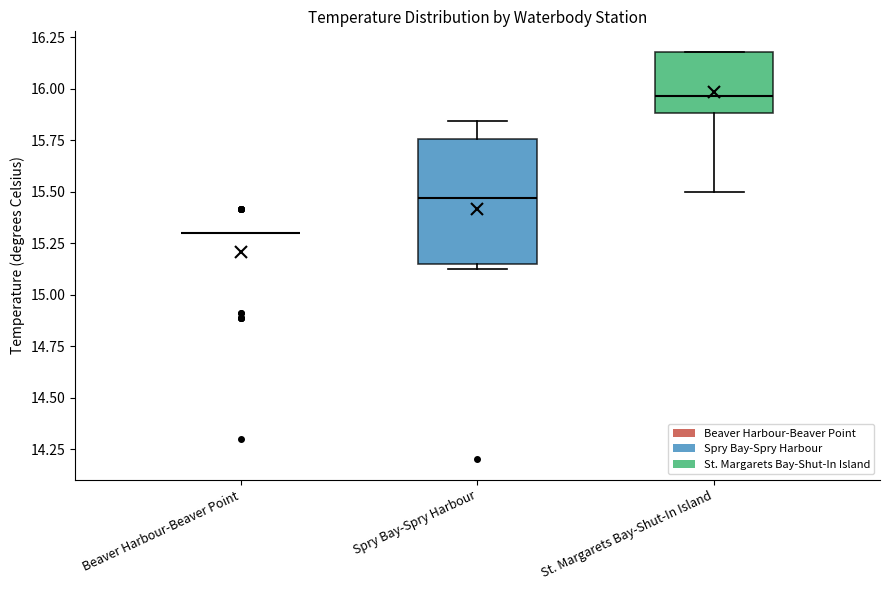

Reading left to right, read every box against the y-axis: the position of its median line, the range the box covers, and the ends of its whiskers. The values are not printed on the chart, so give them approximately, as read against the axis.

Beaver Harbour-Beaver Point: box collapsed to a line at 15.30, whiskers 15.30 to 15.30
Spry Bay-Spry Harbour: median 15.45, box 15.15 to 15.75, whiskers 15.15 (just below the box's lower edge) to 15.85
St. Margarets Bay-Shut-In Island: median 15.95, box 15.90 to 16.20, whiskers 15.50 to 16.20